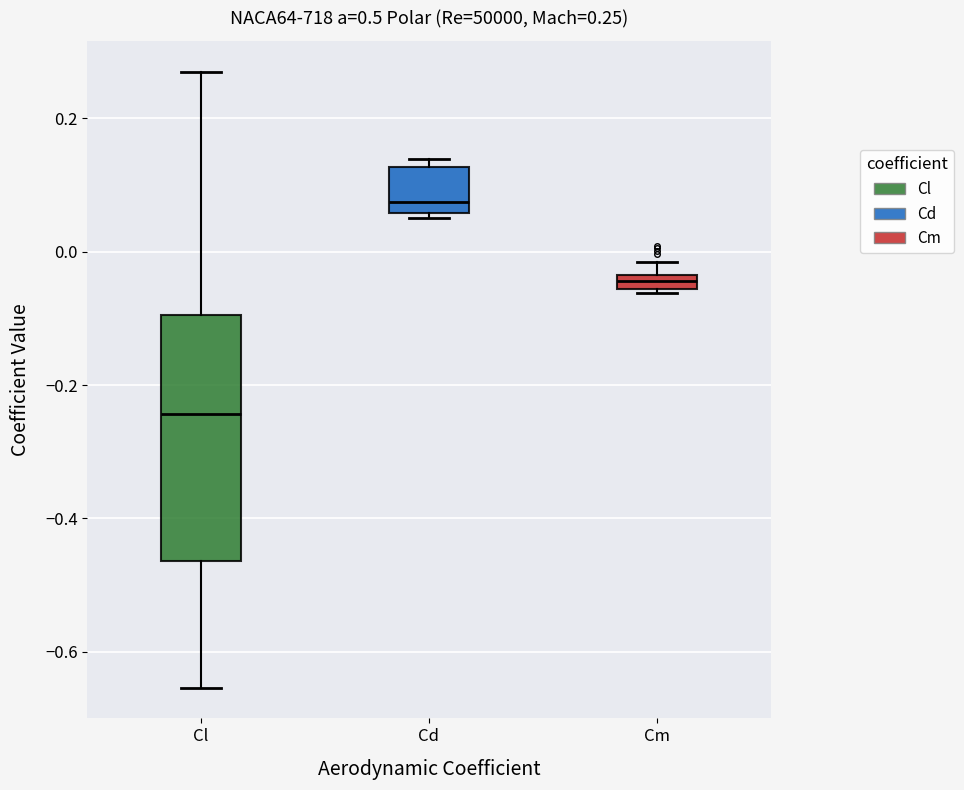

Comparing the boxes themselves (not the whiskers), which one is the tallest?

Cl